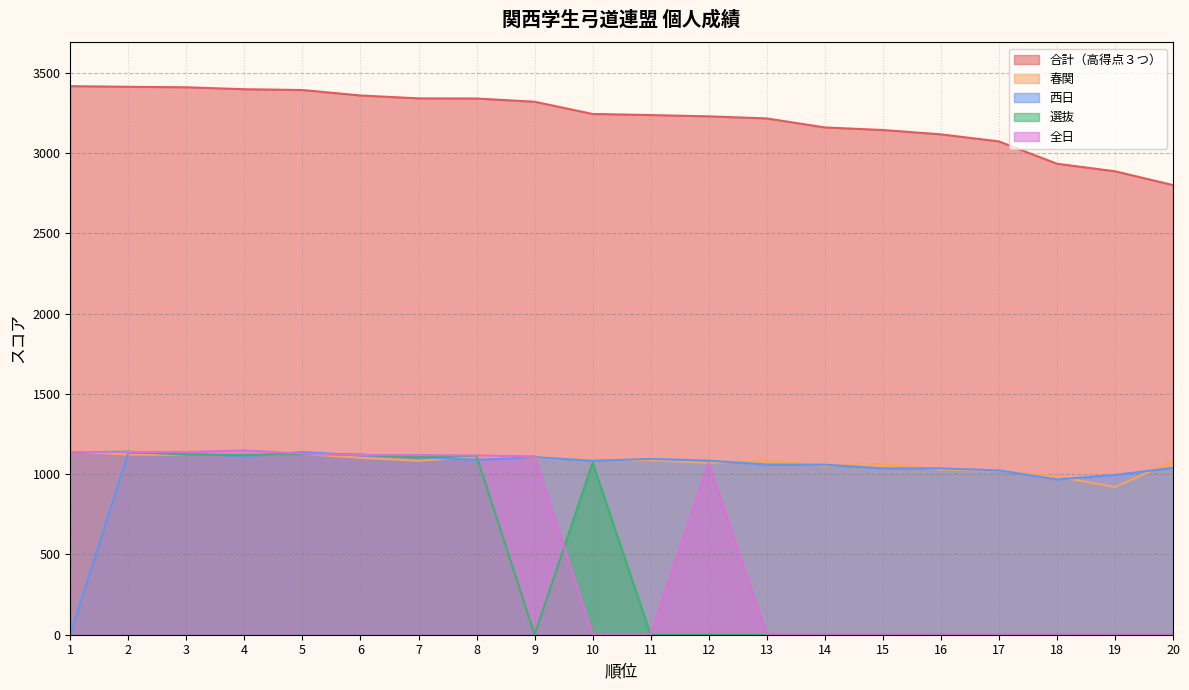

Rank the series by their maximum value, from highest to lowest.

合計（高得点３つ）, 全日, 春関, 選抜, 西日